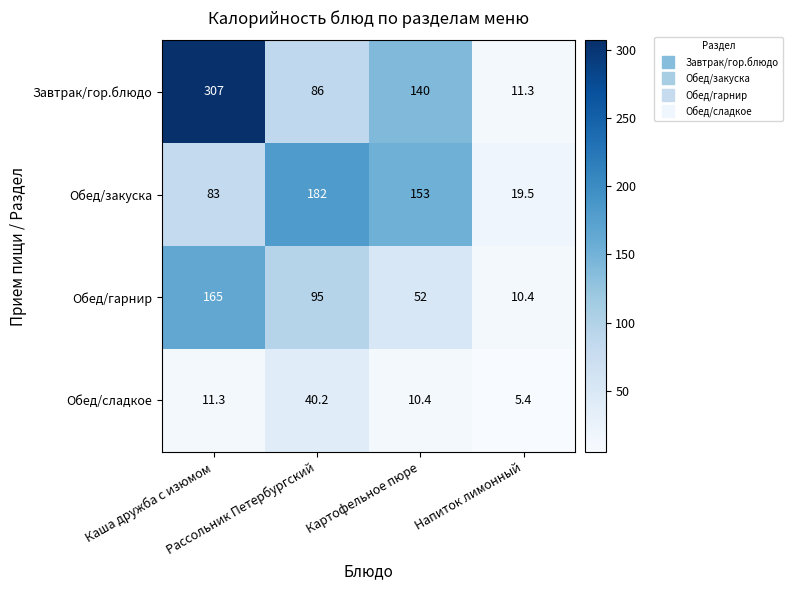

Which series has the largest total across all categories?

Завтрак/гор.блюдо